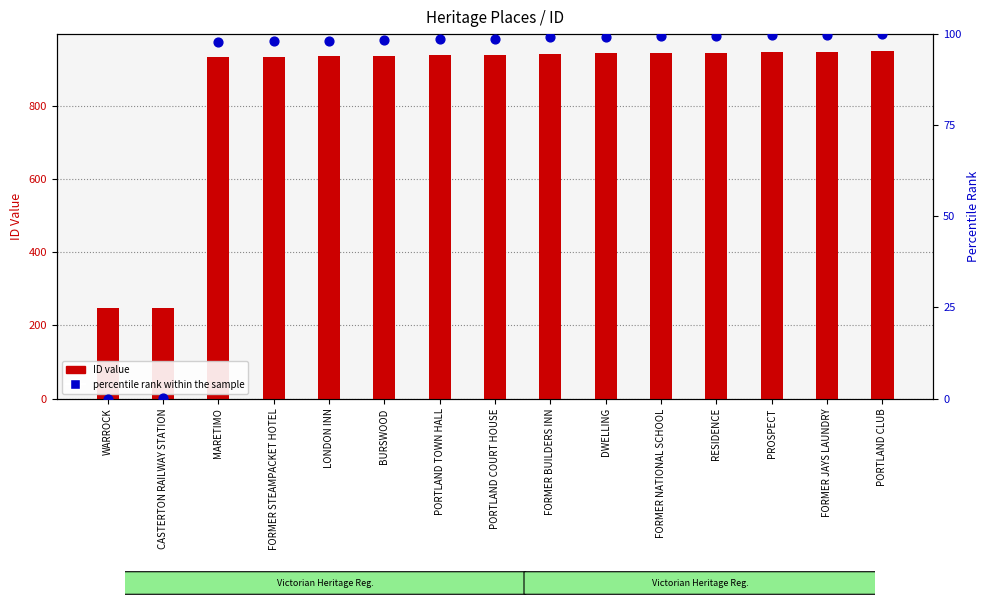

At how many categories does at least one series exceed 774?

13